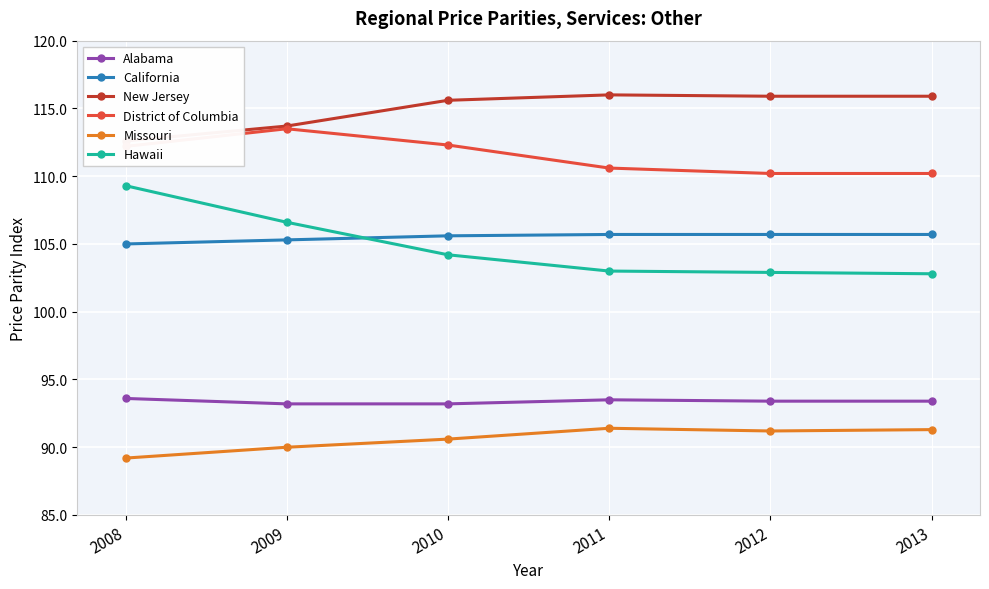

What is the total value across all series at 2012?

619.3